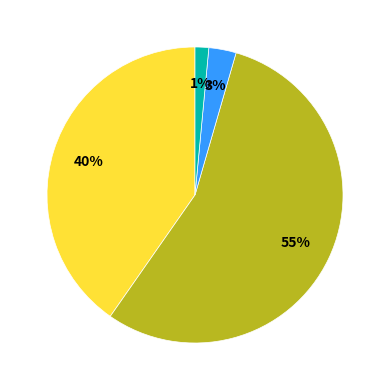

To the nearest percent, what is the average slice percentage?

25%